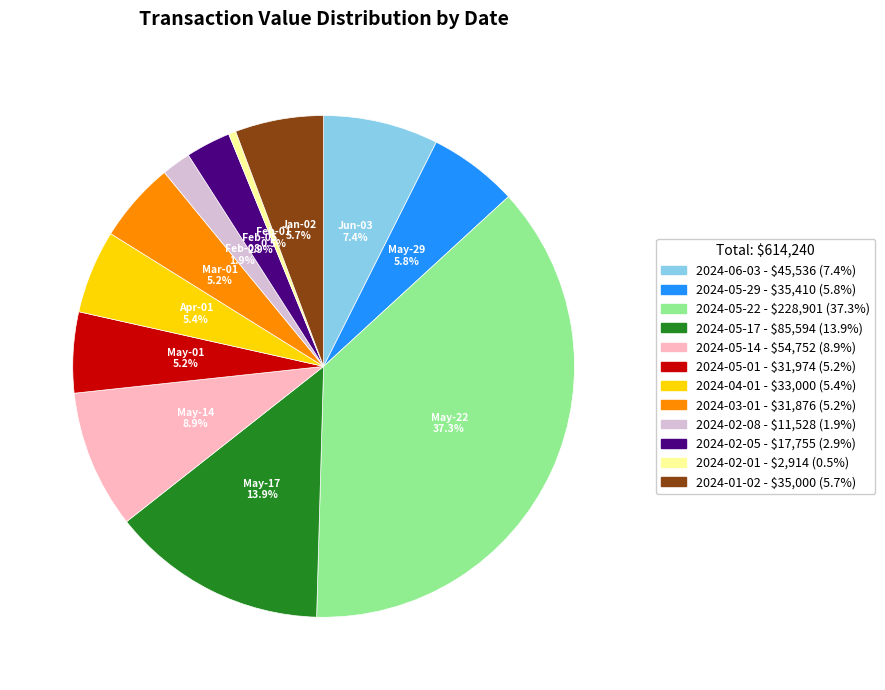

Is there any slice that represents more than half of the pie?

No